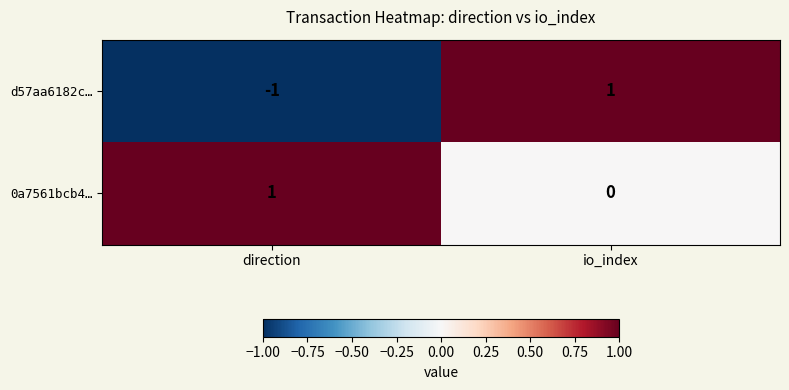

Which label corresponds to the smallest value in the chart?

direction